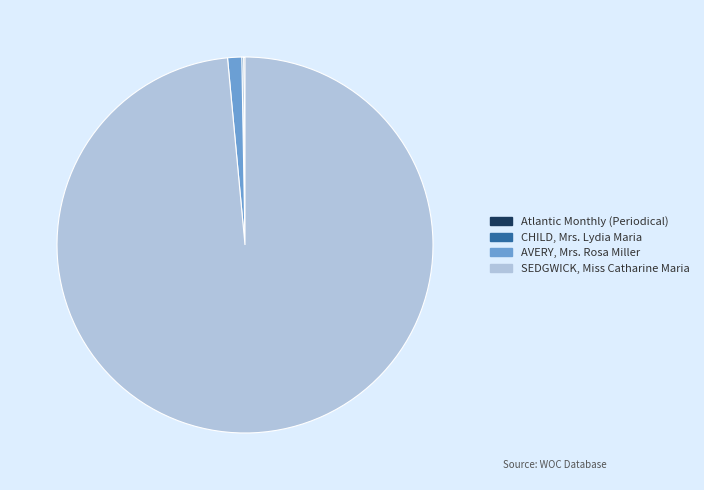

Is there a majority slice in this chart?

Yes